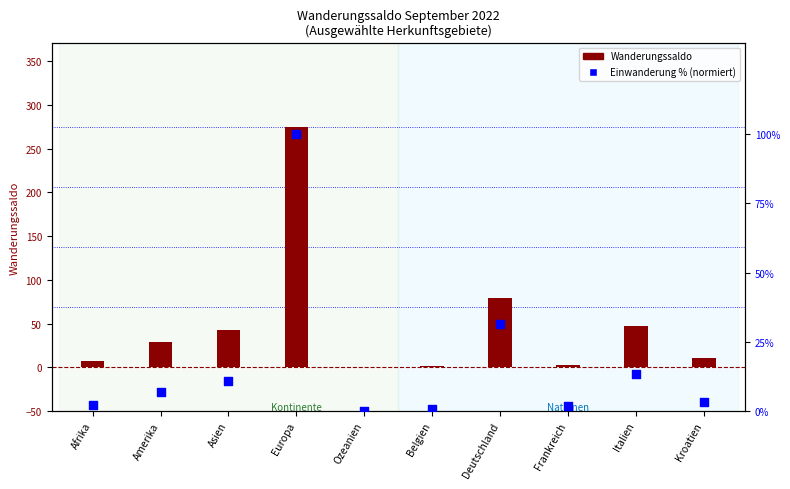

At how many categories does at least one series exceed 47?

2